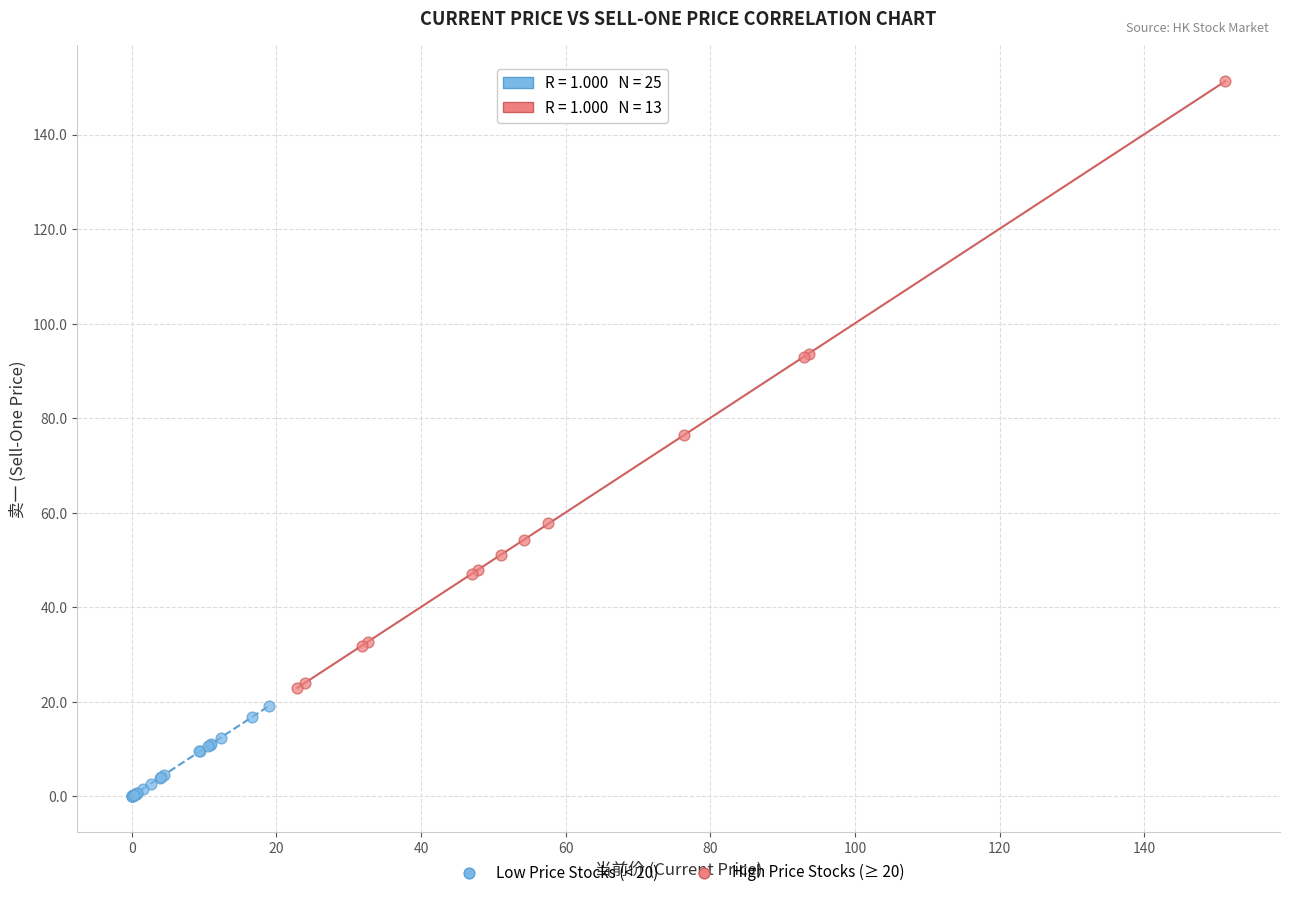

Which series contains the highest Y value?

High Price Stocks (≥ 20)